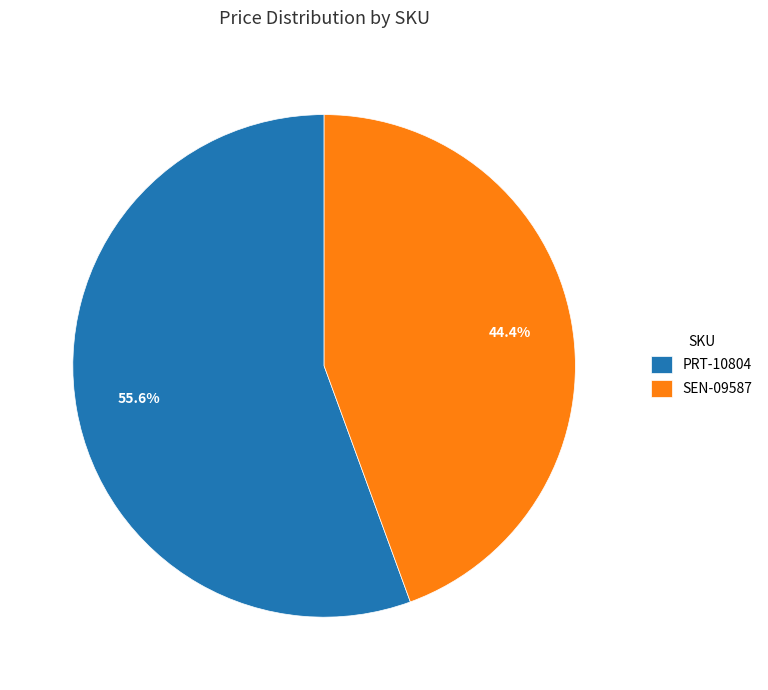

To the nearest percent, what is the difference between the PRT-10804 and SEN-09587 slice percentages?

11%